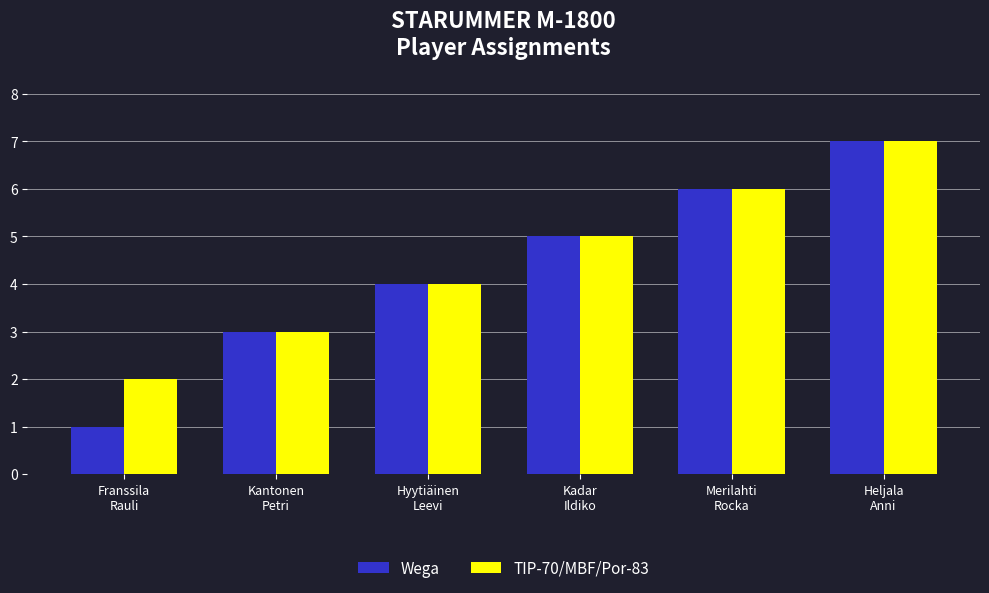

Reading left to right, transcribe all the data shown in this chart.

Wega: 1	3	4	5	6	7
TIP-70/MBF/Por-83: 2	3	4	5	6	7